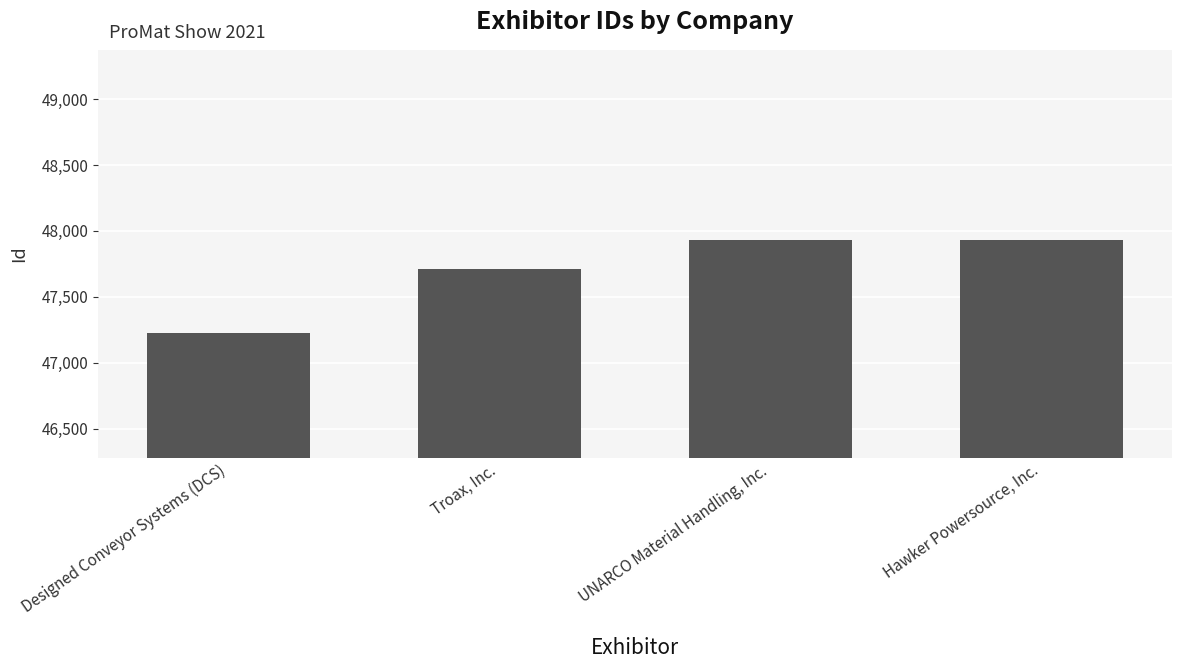

Where is the data nearest to the value 47581?

Troax, Inc.